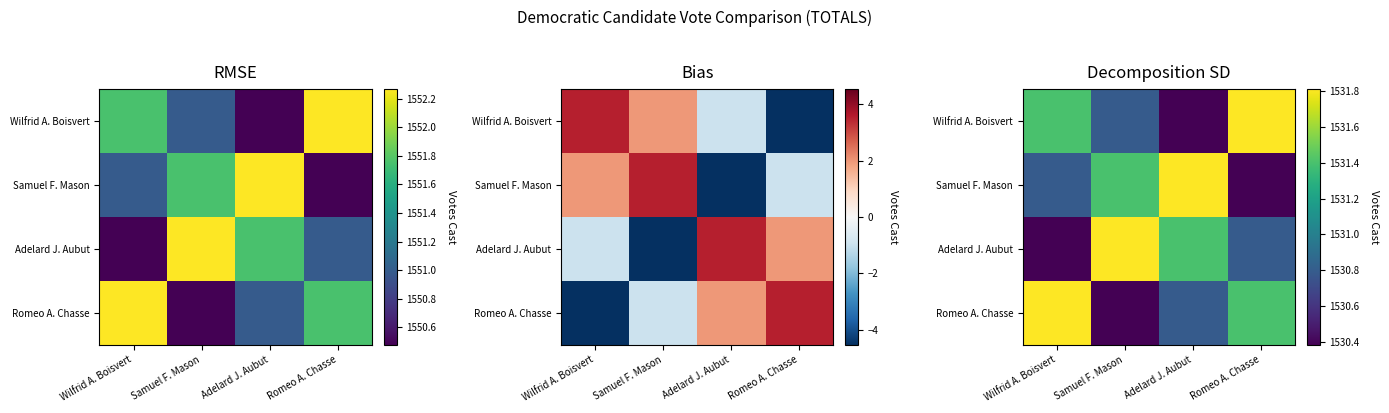

At Samuel F. Mason, list the series in order from smallest to largest.

Romeo A. Chasse, Wilfrid A. Boisvert, Samuel F. Mason, Adelard J. Aubut